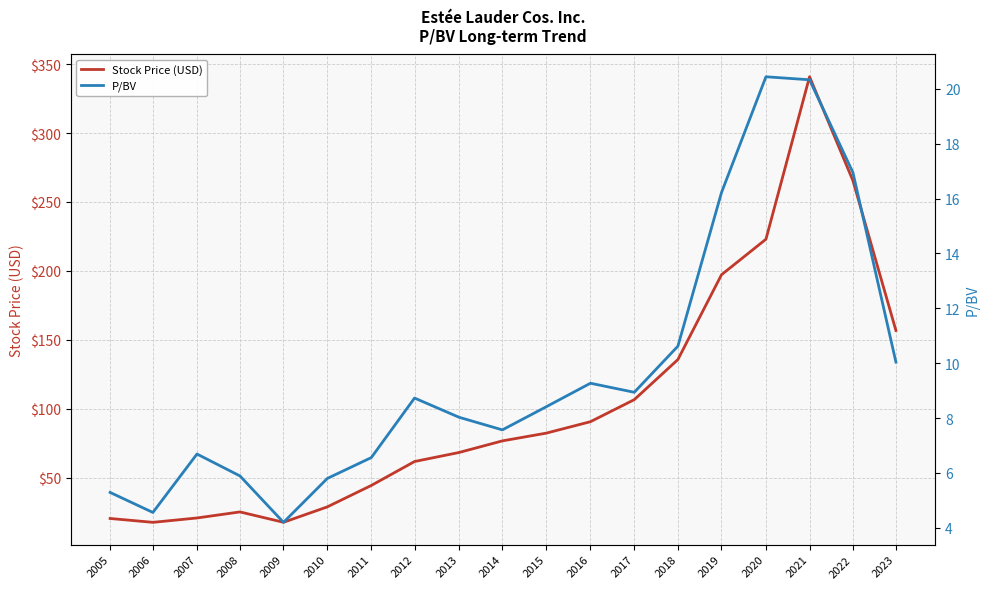

What is the approximate value of P/BV at 2019?

16.2